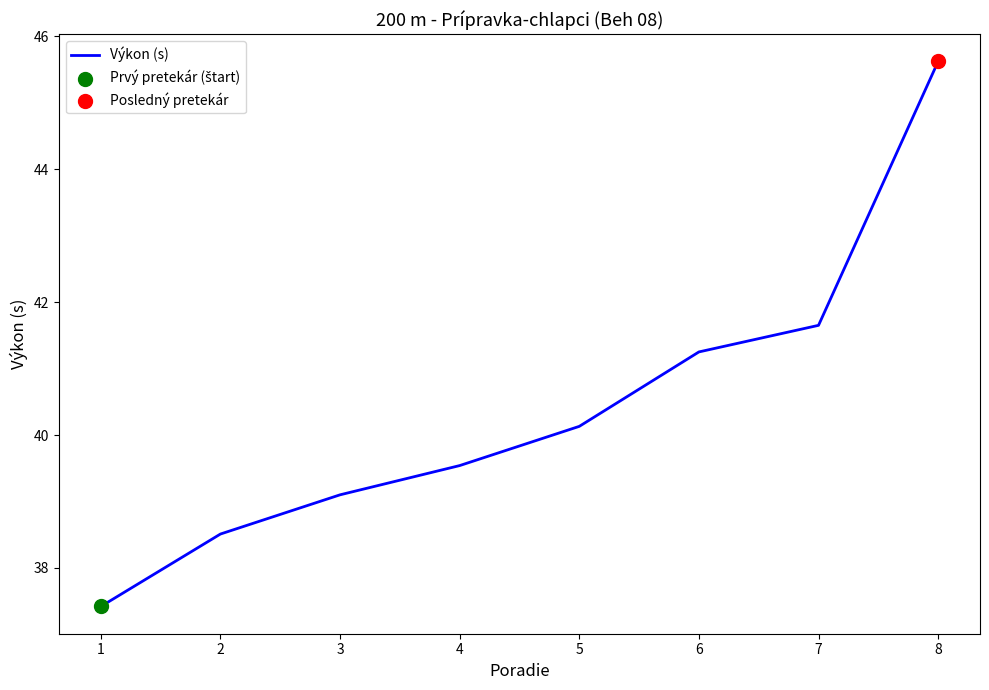

What is the ratio of the value at 1 to the value at 4?

0.9